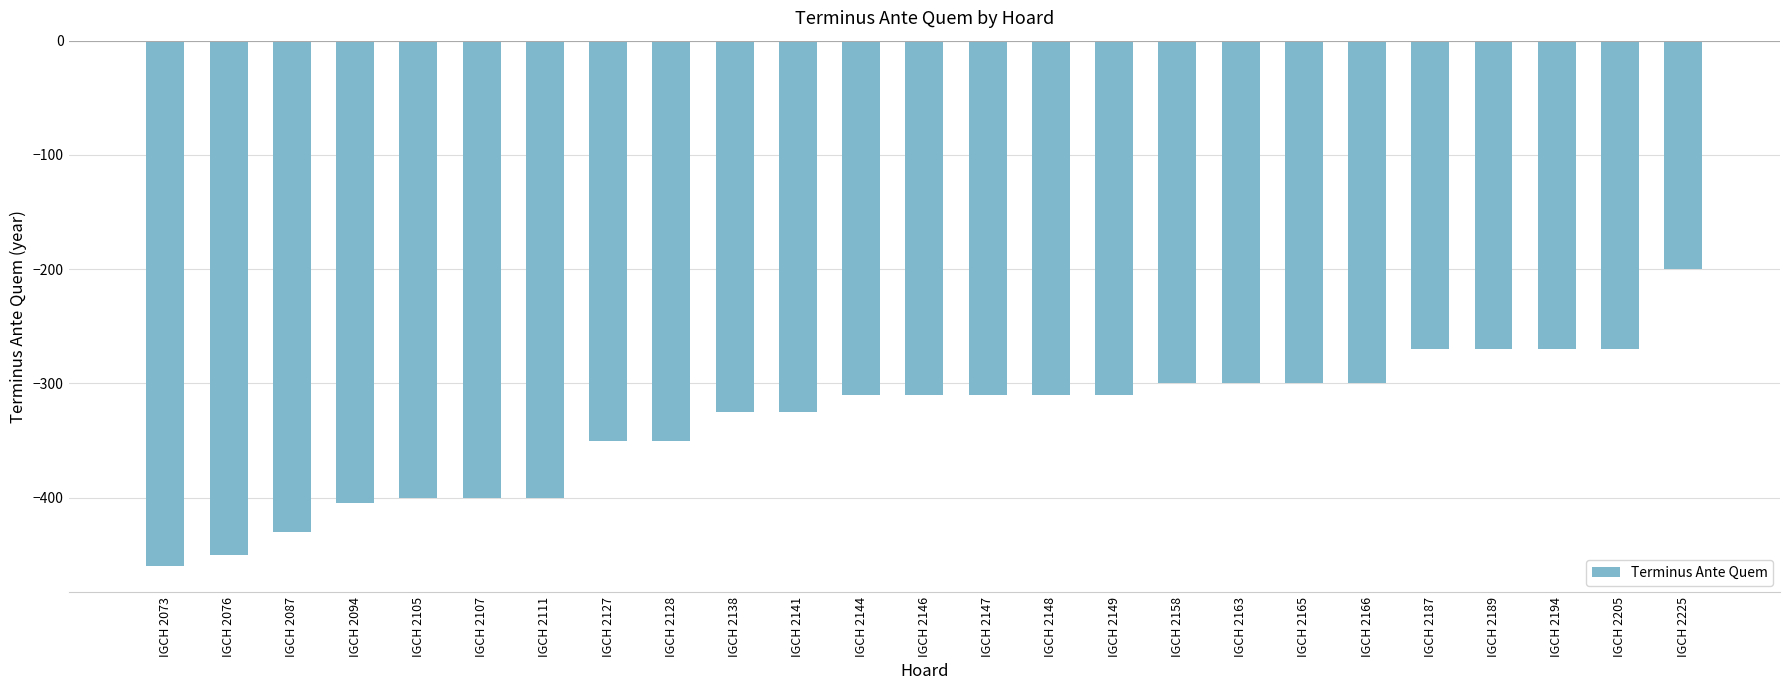

The chart shows a value of -310 at IGCH 2147. True or false?

True